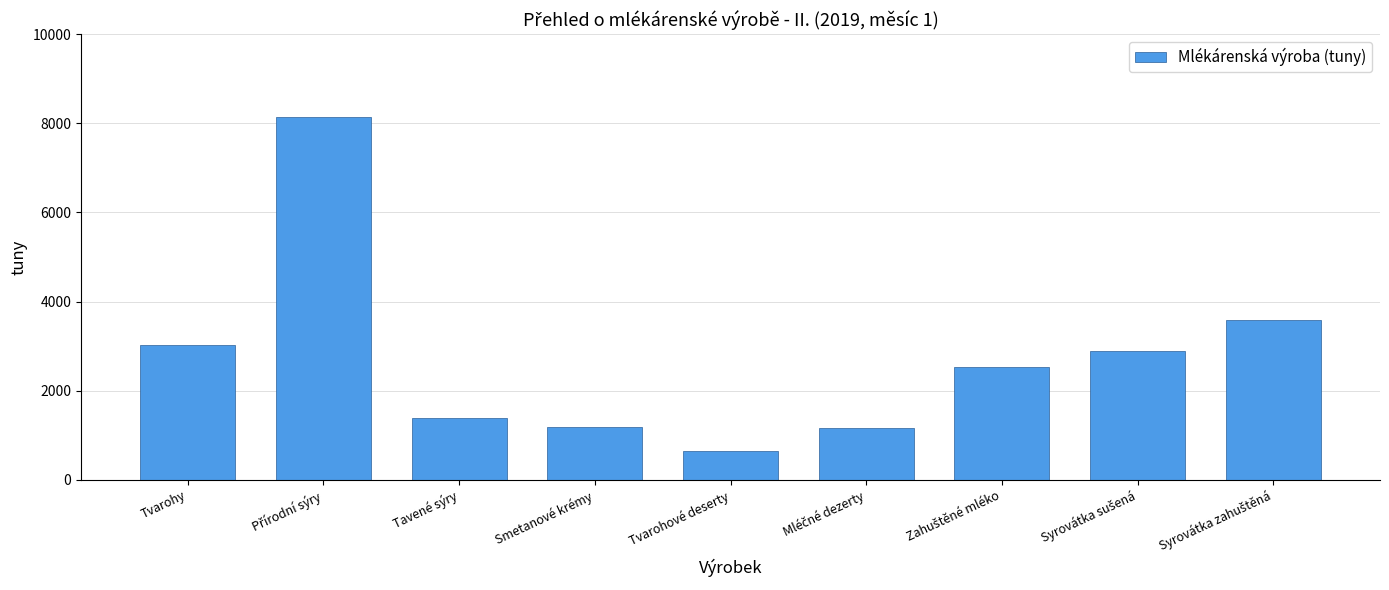

What is the sum of all values?

24520.8